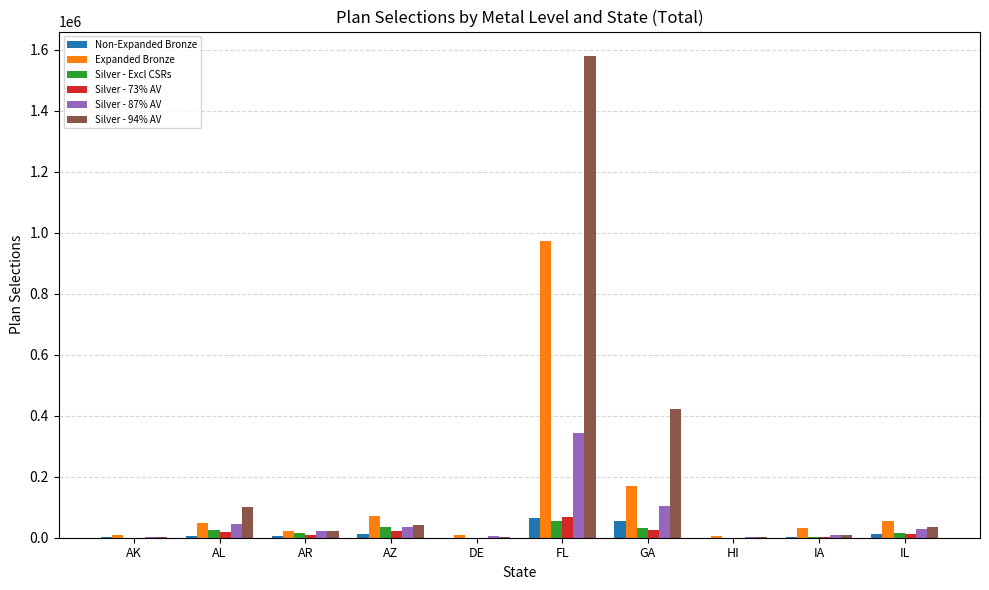

What is the sum of all Non-Expanded Bronze values?

160043